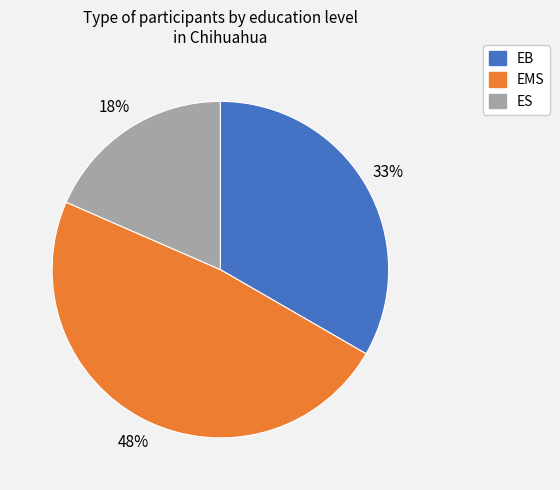

Which category has the biggest portion of the pie?

EMS